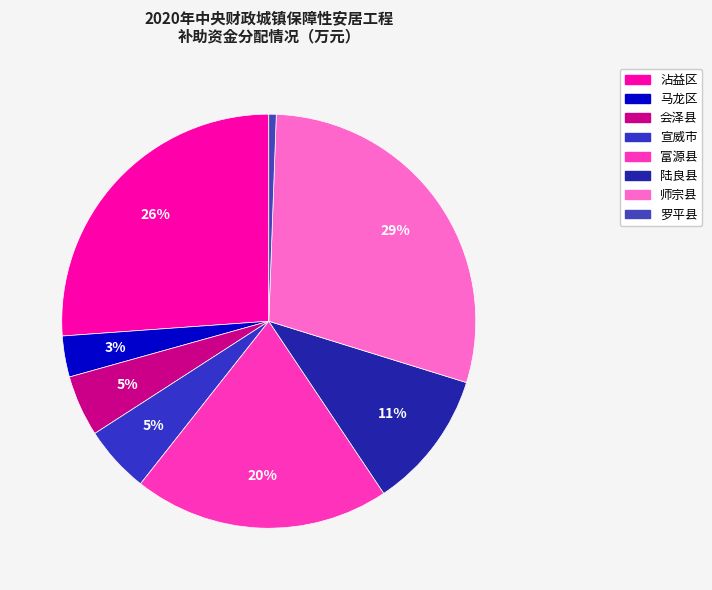

To the nearest percent, what portion does 富源县 represent?

20%